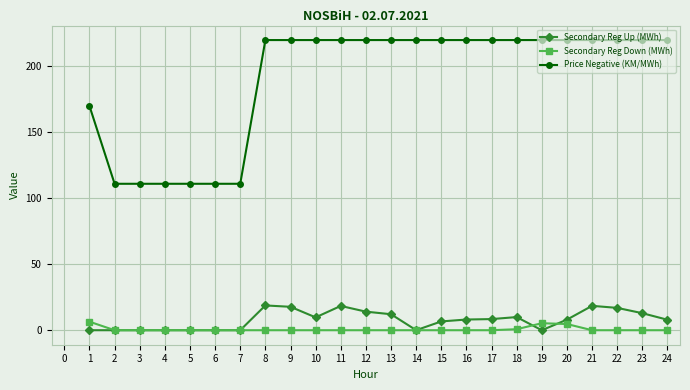

What value does the Price Negative (KM/MWh) series have at 10?

220.0